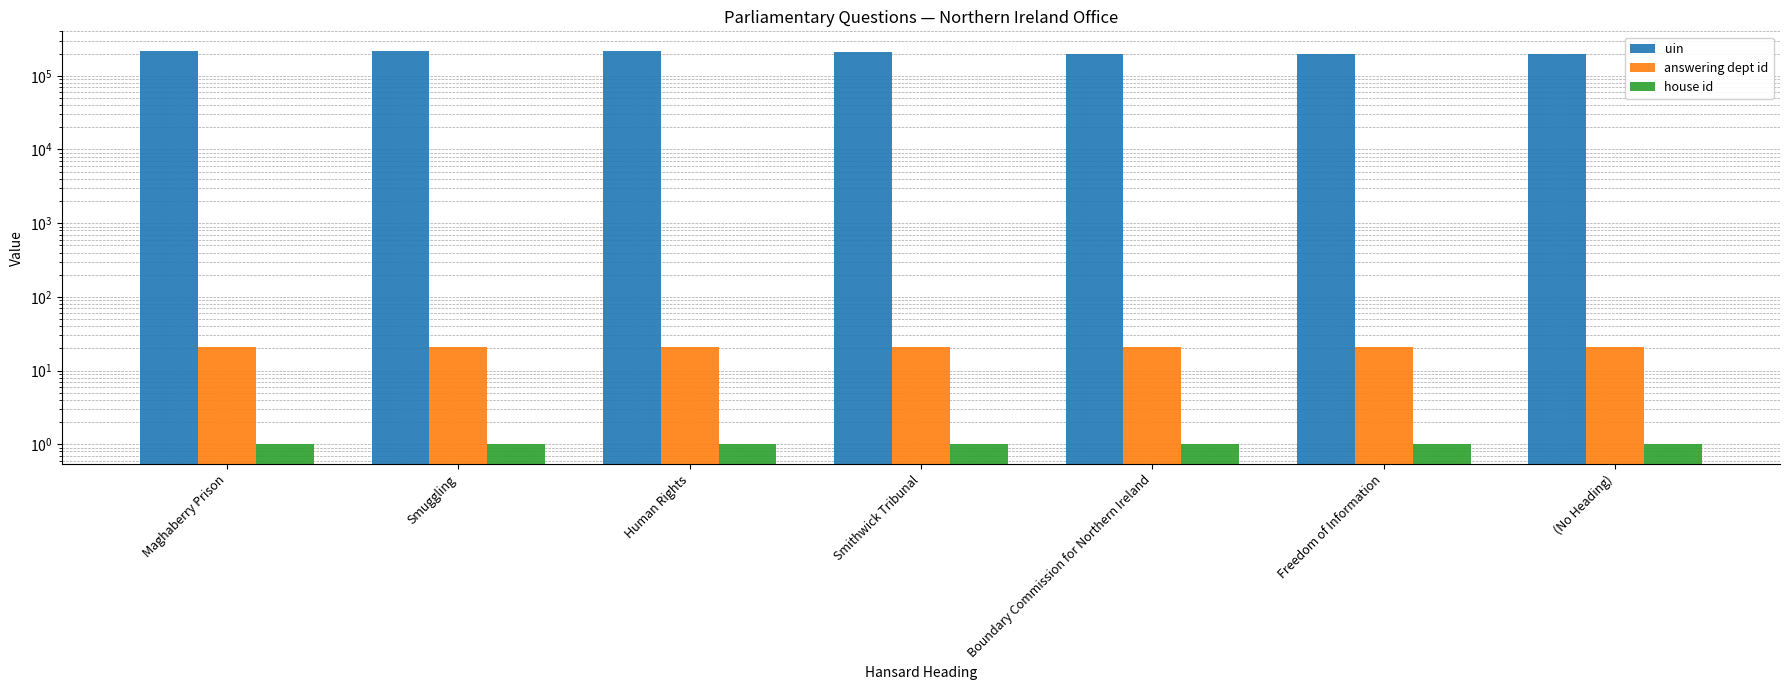

Which category has the highest value in the uin series?

Maghaberry Prison